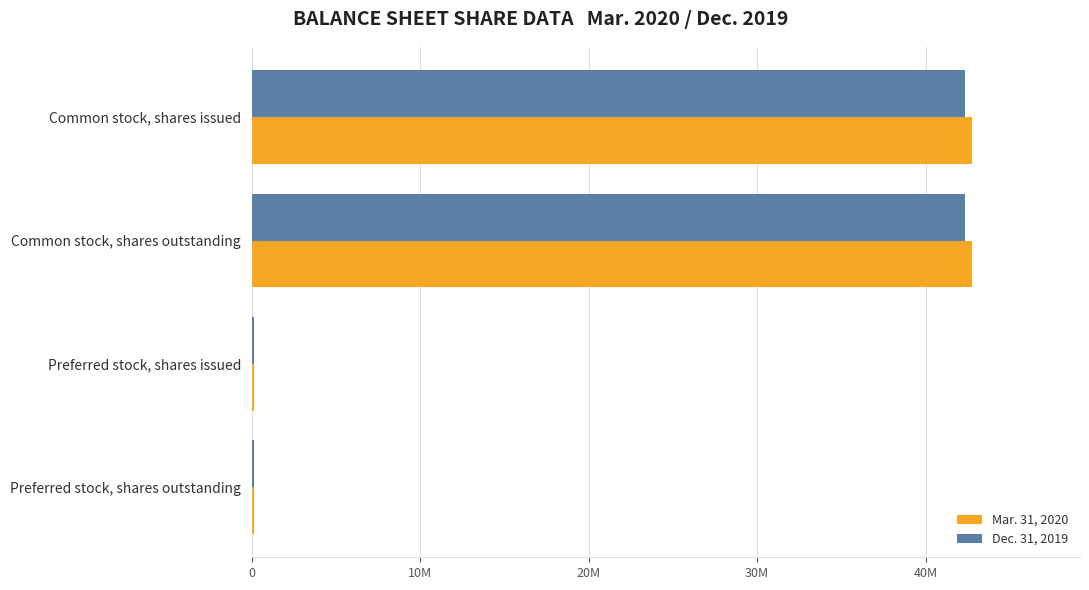

What are all the series names shown in the legend?

Mar. 31, 2020, Dec. 31, 2019